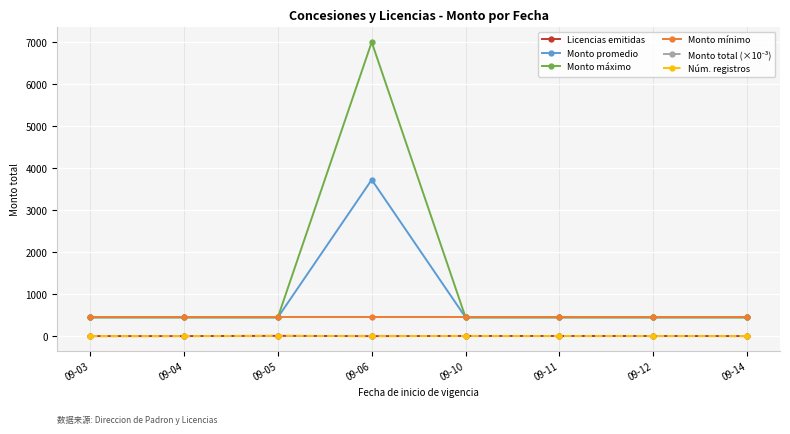

Which series has the largest total across all categories?

Monto máximo